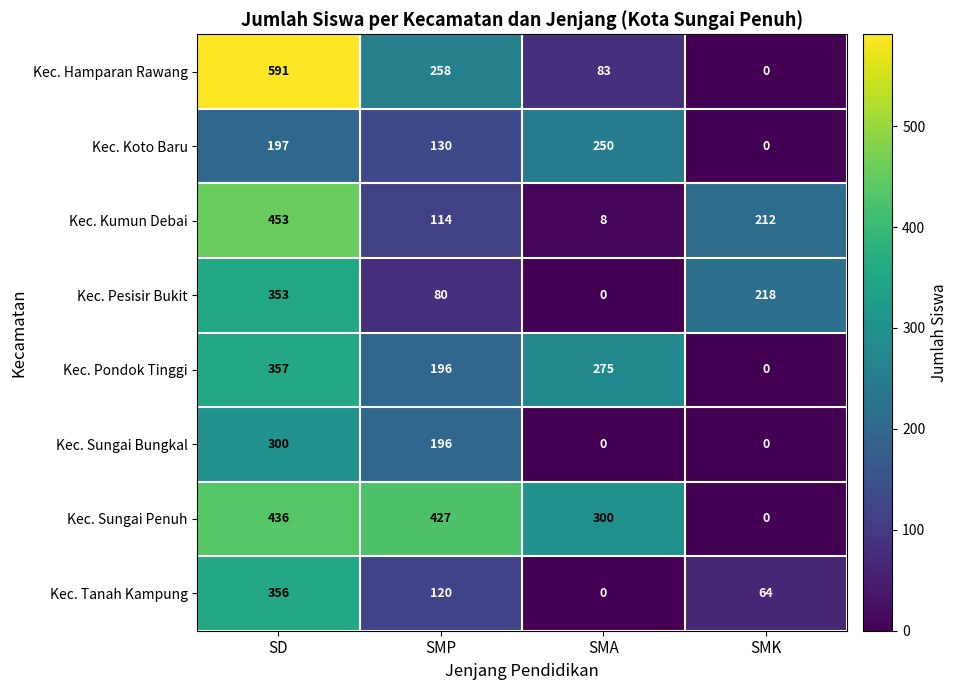

The value of Kec. Koto Baru at SMP is 130. True or false?

True